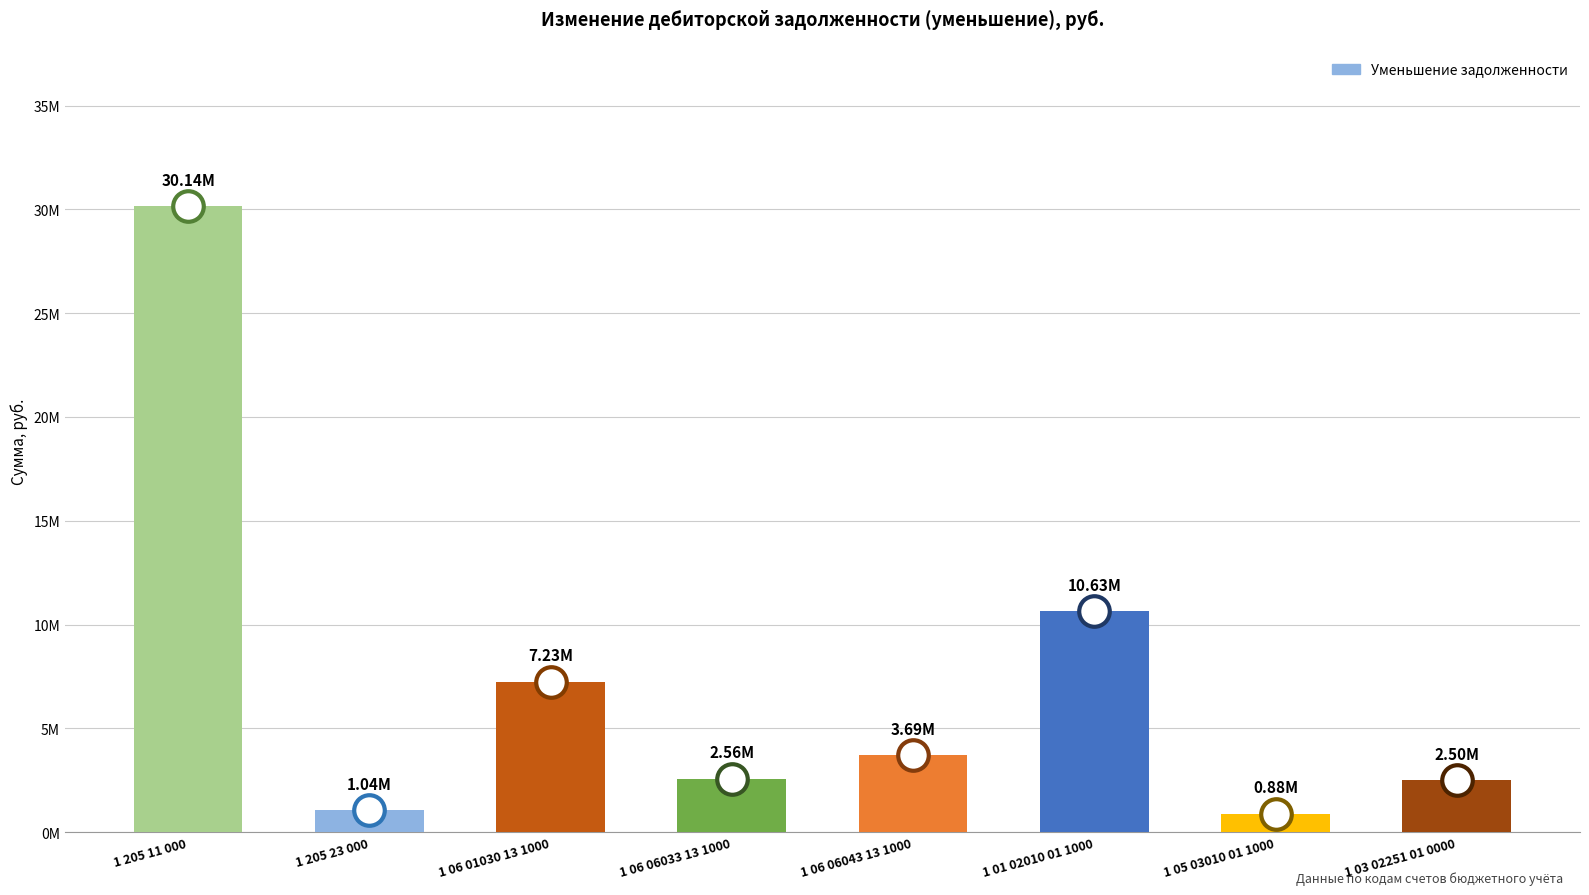

What is the greatest value displayed?

30143752.8